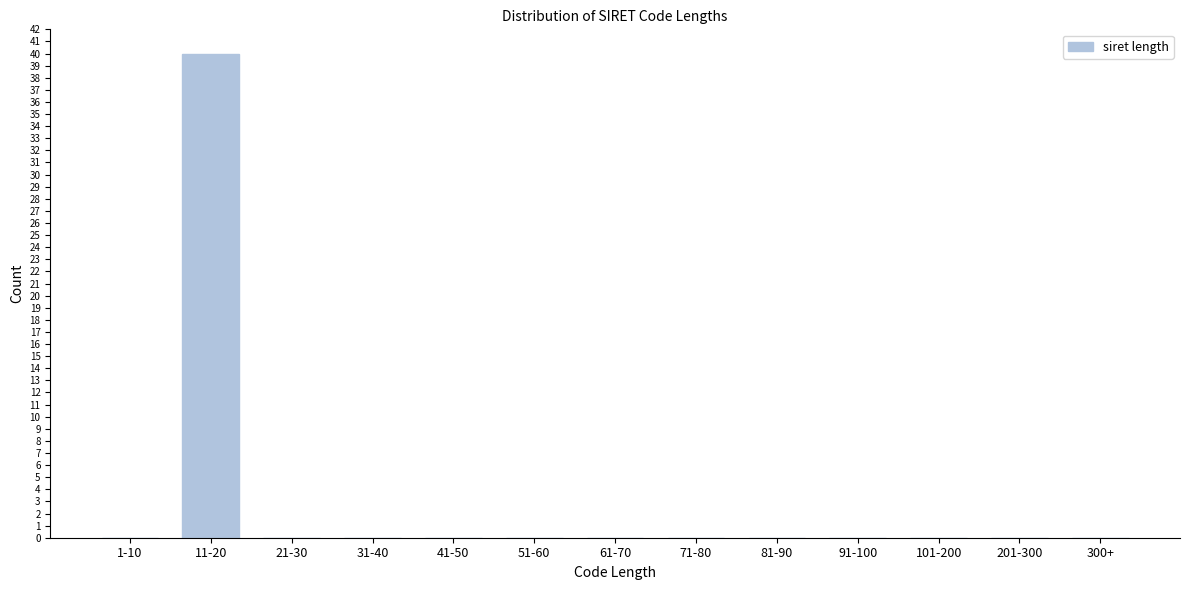

Reading left to right, transcribe all the data shown in this chart.

1-10=0	11-20=40	21-30=0	31-40=0	41-50=0	51-60=0	61-70=0	71-80=0	81-90=0	91-100=0	101-200=0	201-300=0	300+=0